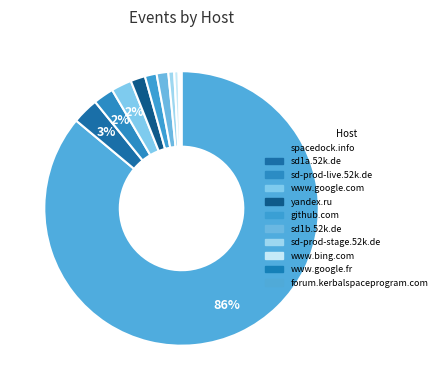

What is the change in value from spacedock.info to sd-prod-stage.52k.de?

-496